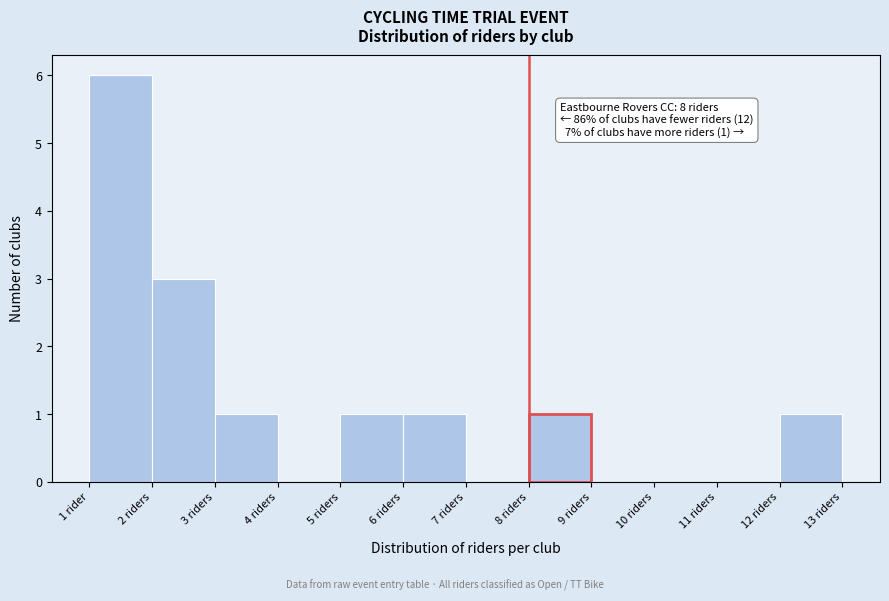

Reading left to right, what are all the values shown in this chart?

1 rider=6	2 riders=3	3 riders=1	4 riders=0	5 riders=1	6 riders=1	7 riders=0	8 riders=1	9 riders=0	10 riders=0	11 riders=0	12 riders=1